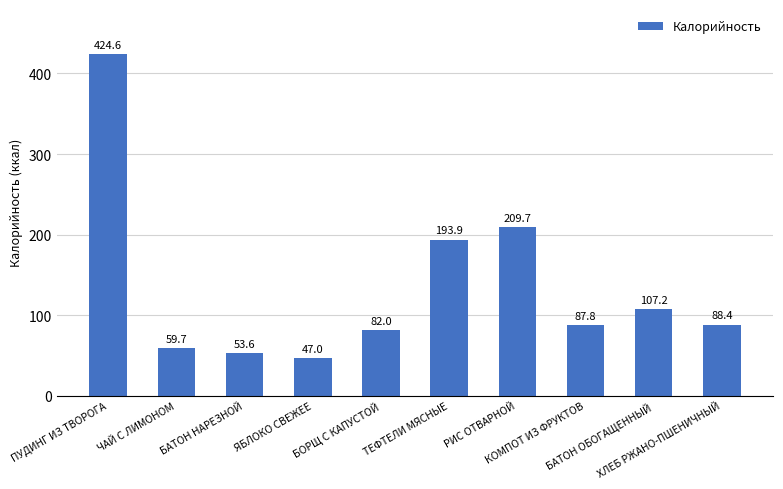

What is the change in value from КОМПОТ ИЗ ФРУКТОВ to БАТОН ОБОГАЩЕННЫЙ?

+19.4